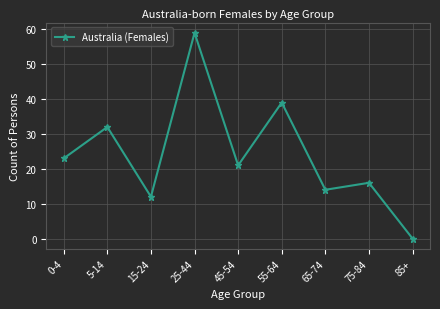

At which label is the value closest to 29?

5-14